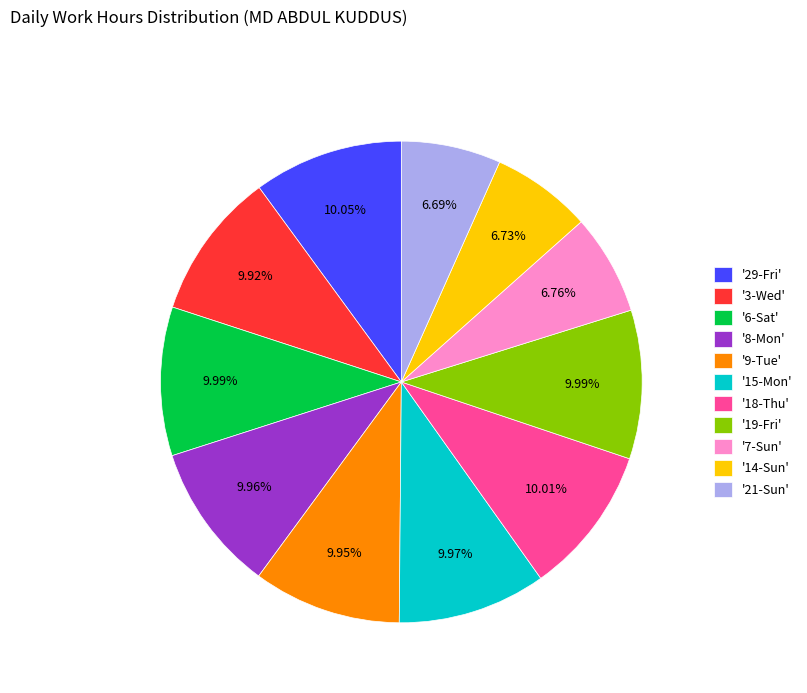

Which has a higher value, '8-Mon' or '21-Sun'?

'8-Mon'